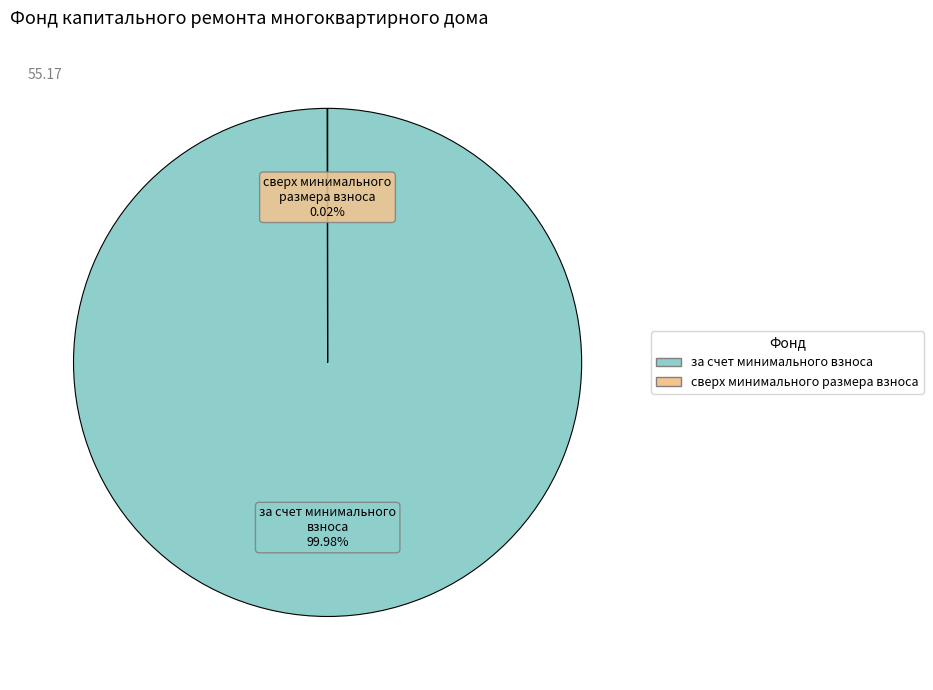

True or false: за счет минимального взноса accounts for 89% of the total.

False